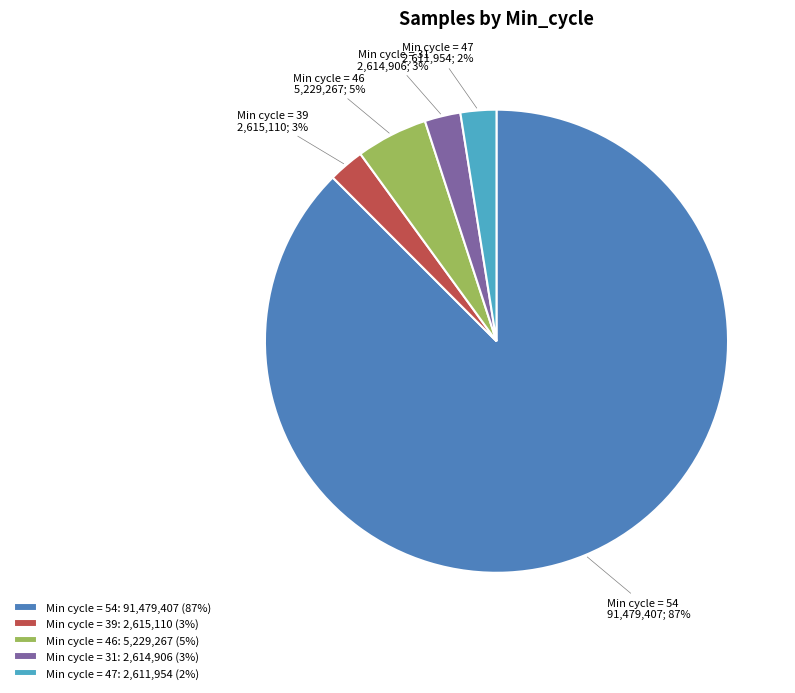

Is there any slice that represents more than half of the pie?

Yes